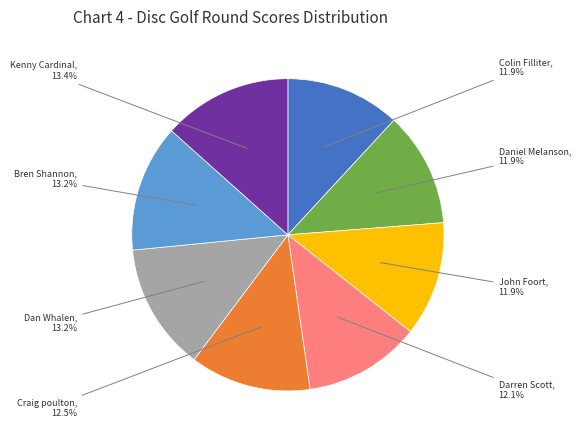

How many segments does this pie chart have?

8